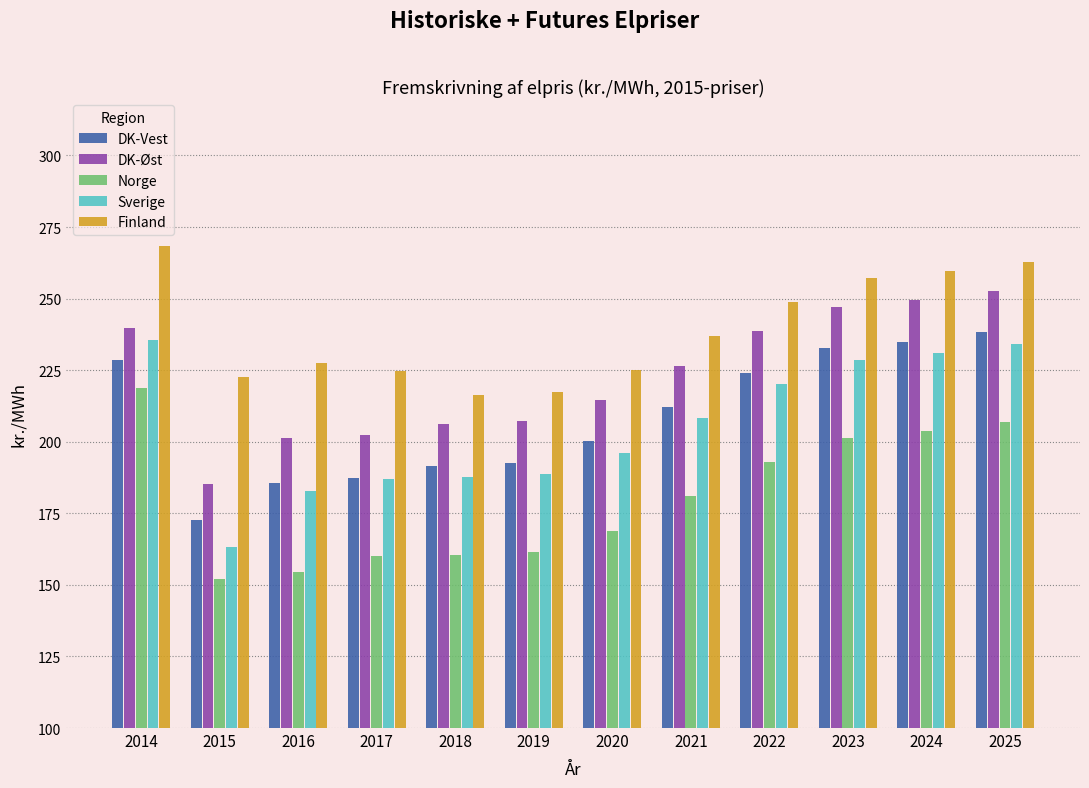

Which label corresponds to the largest value in the chart?

2014